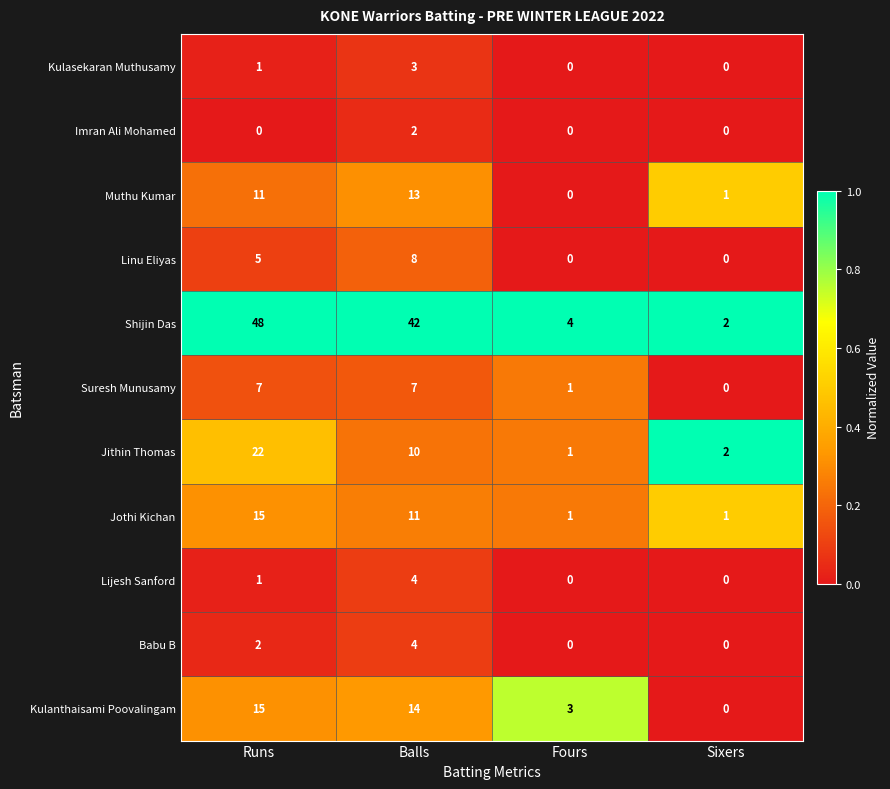

What is the total value across all series at Runs?

127